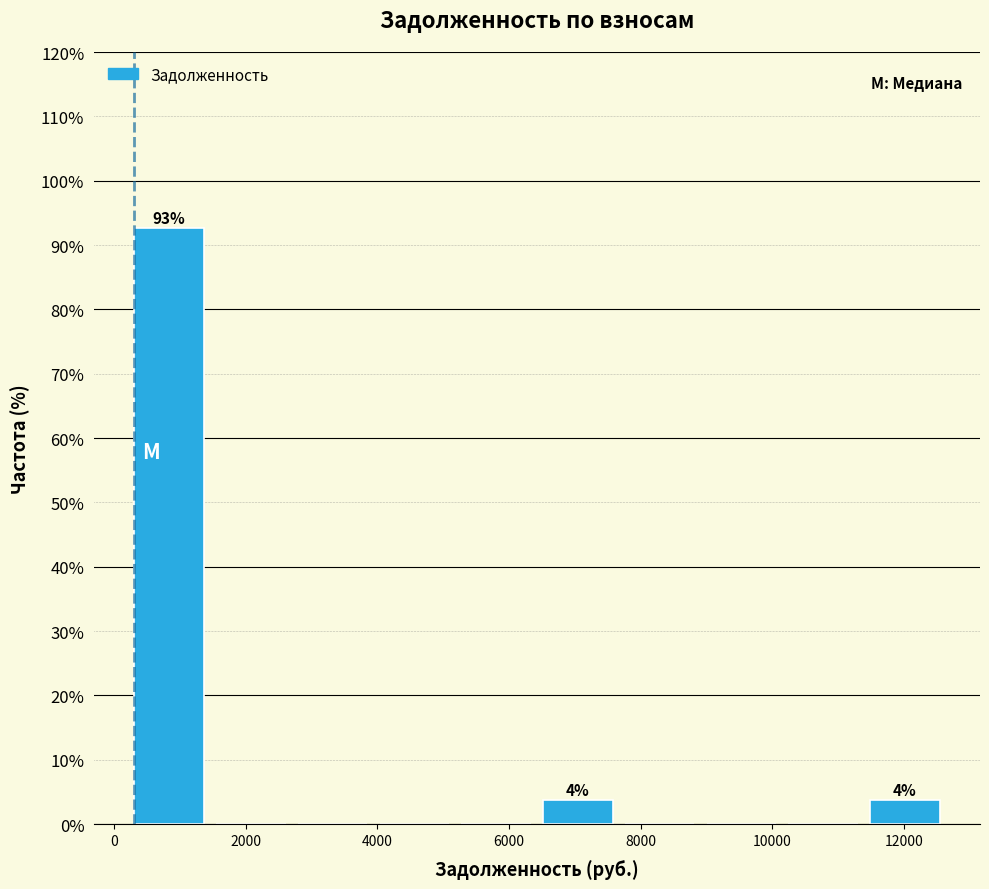

Over which range of the x-axis is the bar tallest?

200 to 1400